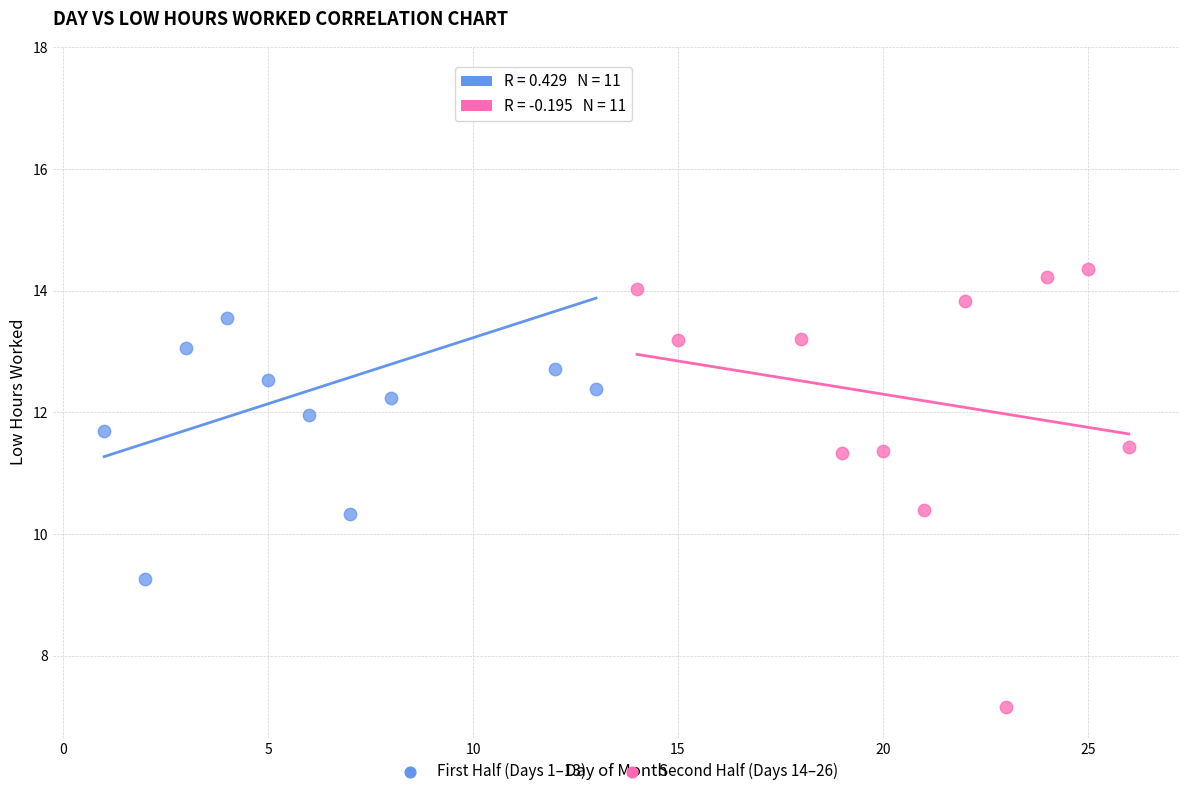

Which series contains the highest Y value?

First Half (Days 1–13)